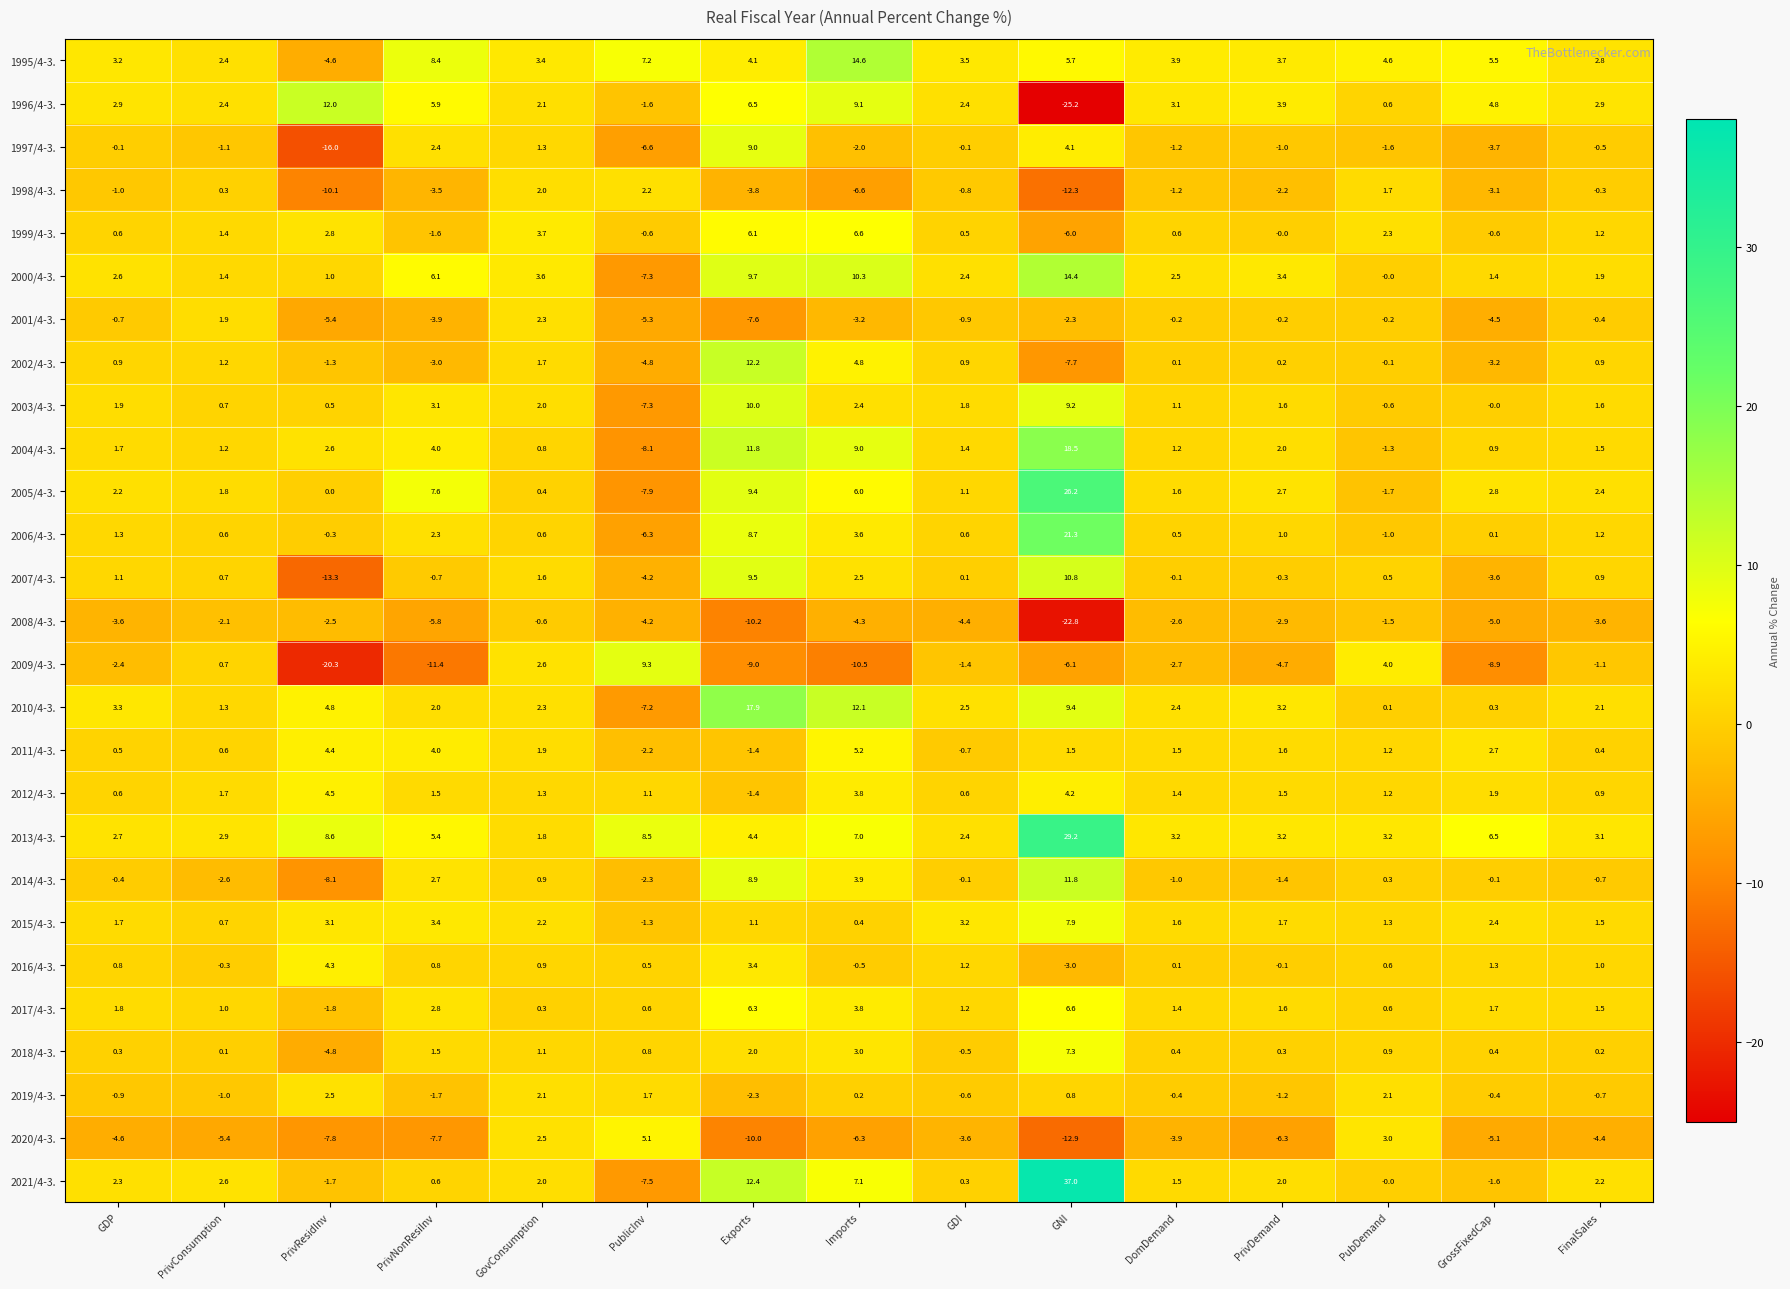

What is the difference between the second highest and minimum values in the 2012/4-3. series?

5.6